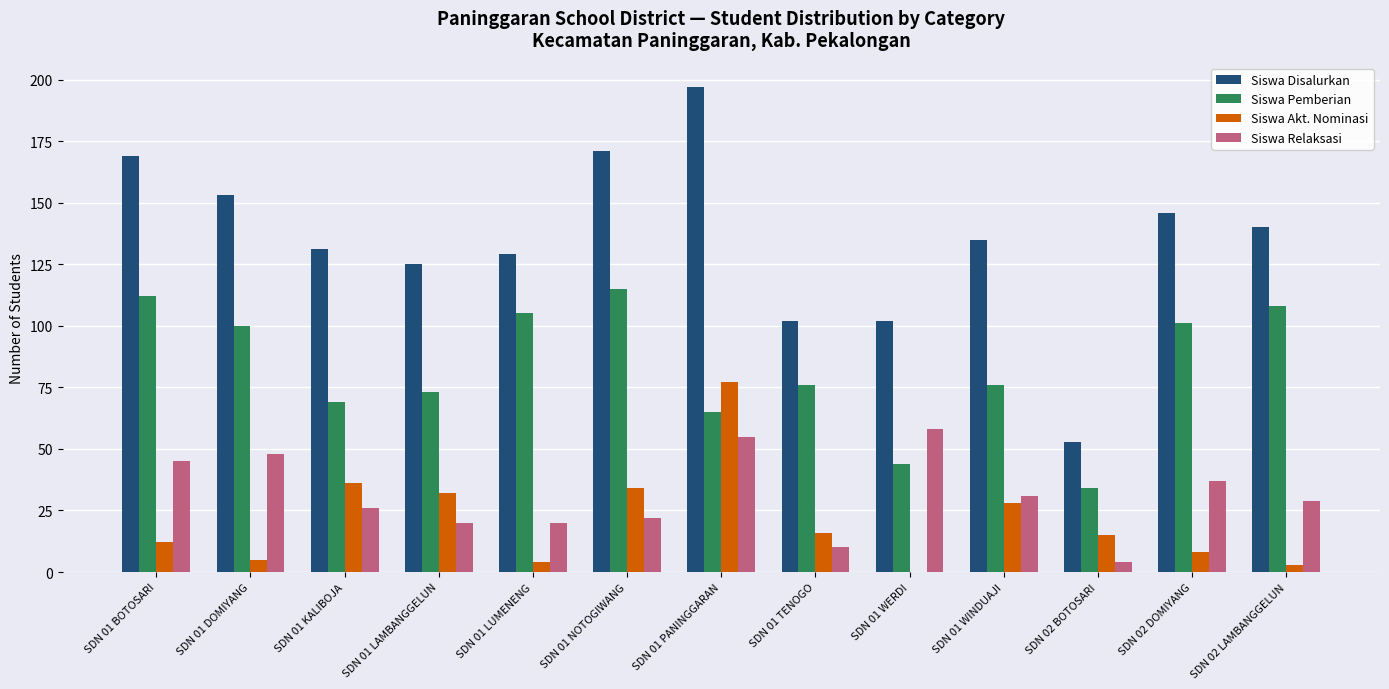

True or false: Siswa Pemberian has a value of 105 at SDN 01 LUMENENG.

True